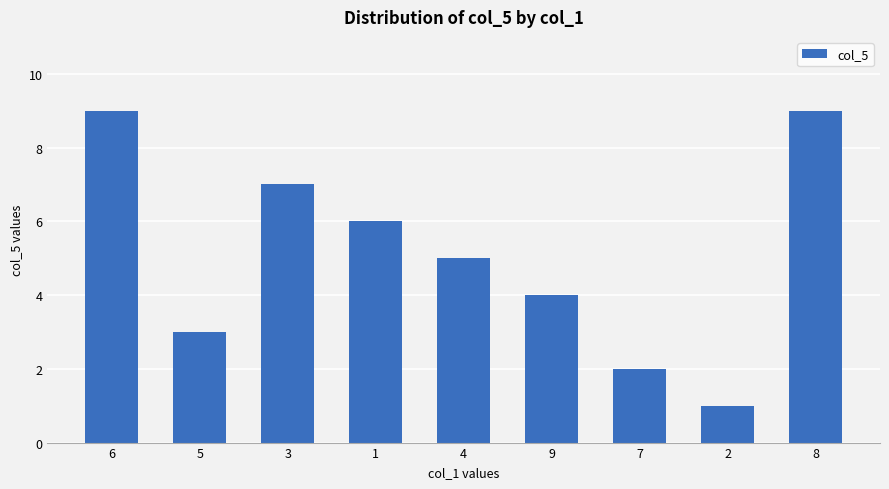

At which label is the value closest to 5?

4